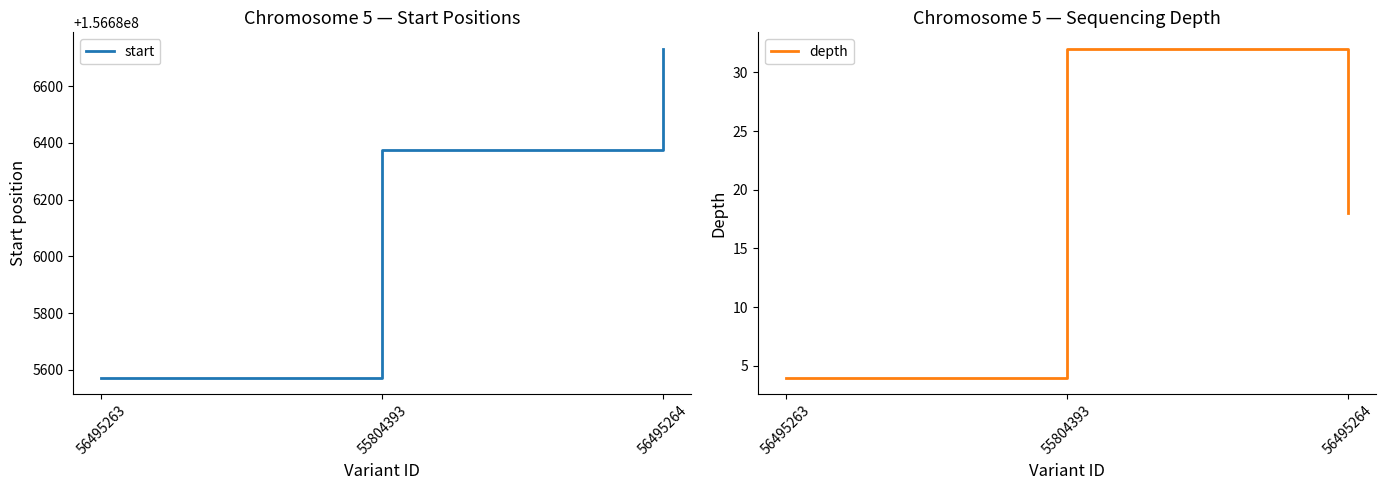

How many lines are shown in the chart?

2